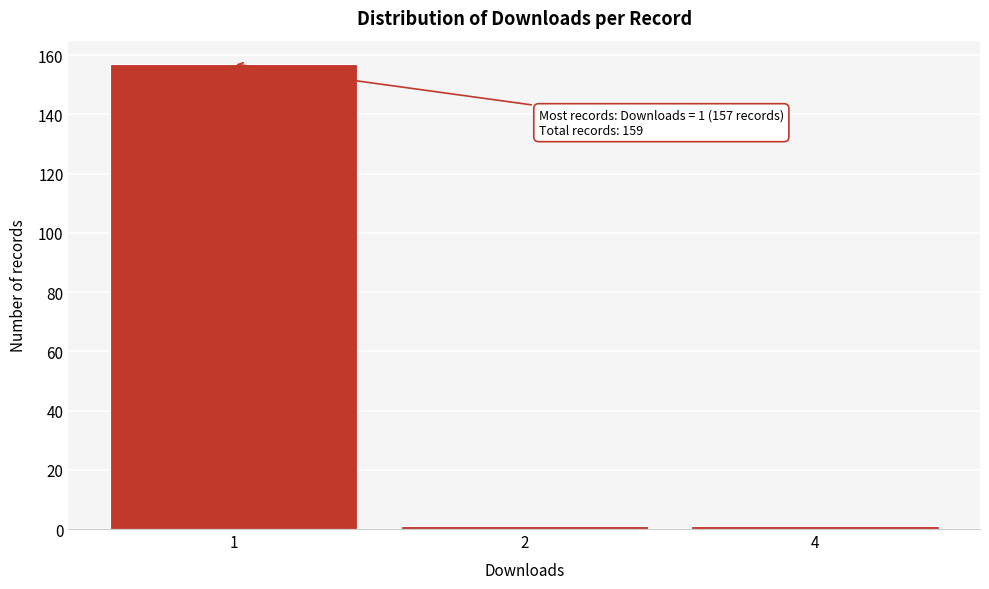

Reading right to left, transcribe all the data shown in this chart.

4=1	2=1	1=157